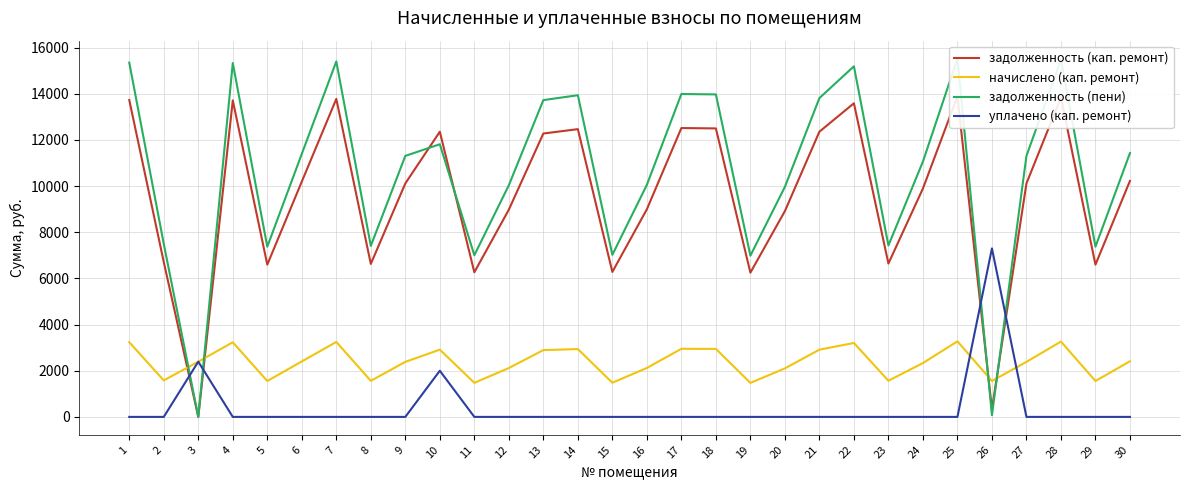

True or false: начислено (кап. ремонт) has a value of 2403.1 at 6.

True